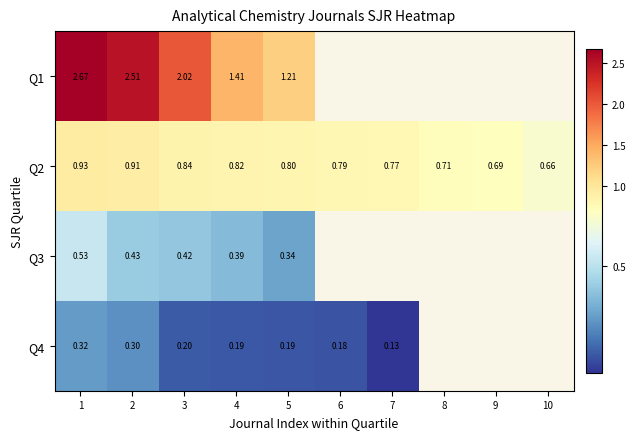

Which series changed the most between 5 and 9?

Q2